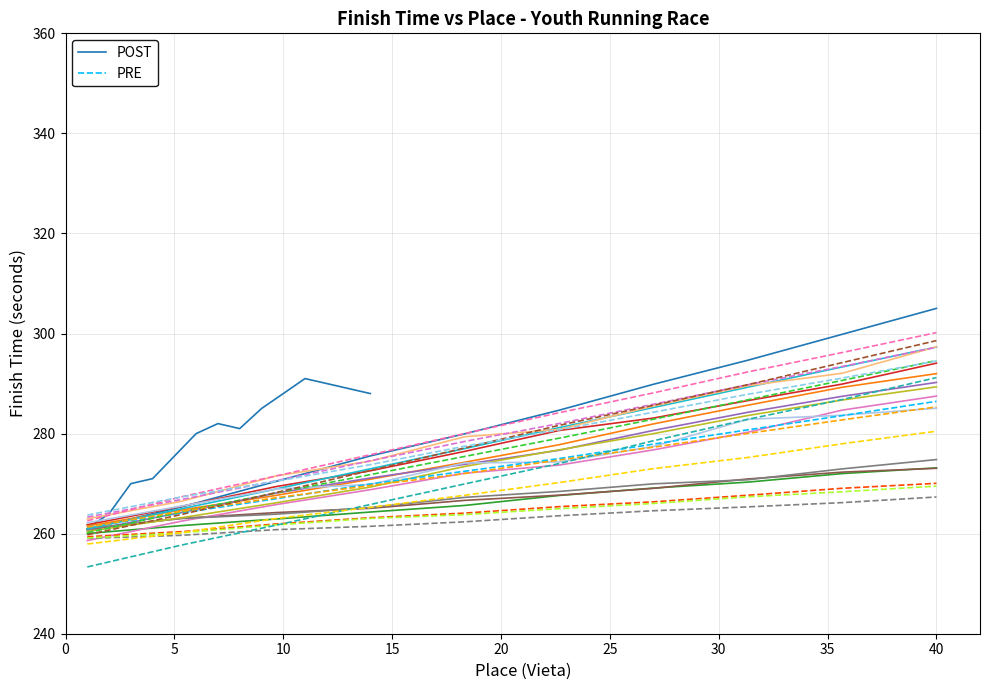

Reading left to right, extract all data points from this chart.

POST: 260.9	265.3	270.4	275.5	280.0	284.7	289.9	294.7	299.8	305.0
PRE: 261.3	264.1	267.0	269.9	272.5	275.0	277.9	280.7	283.6	286.5